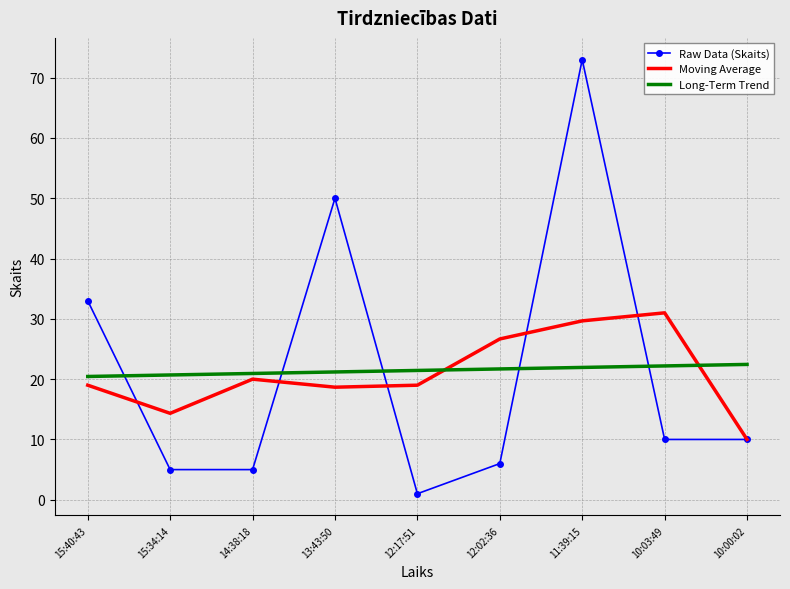

List the series in order of their peak value, lowest first.

Long-Term Trend, Moving Average, Raw Data (Skaits)